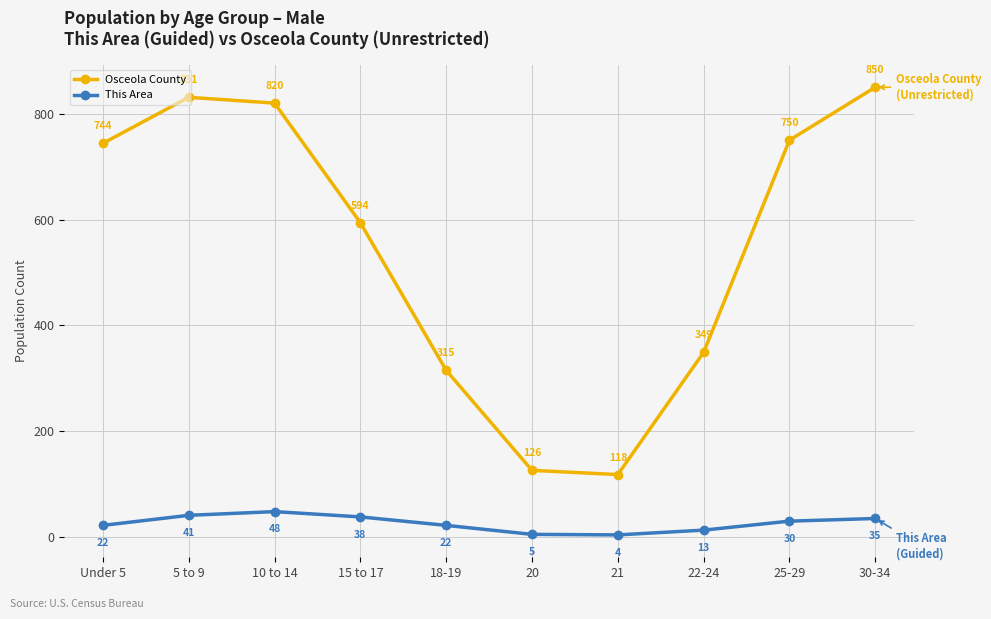

What is the average value of the This Area series?

26